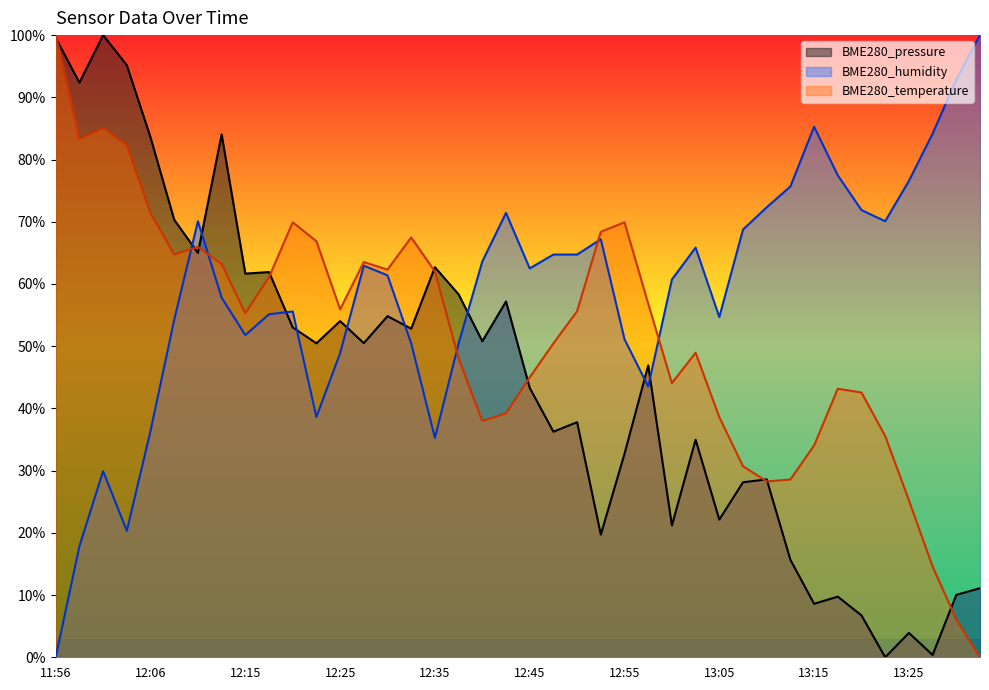

List the series in order of their peak value, highest first.

BME280_pressure, BME280_humidity, BME280_temperature